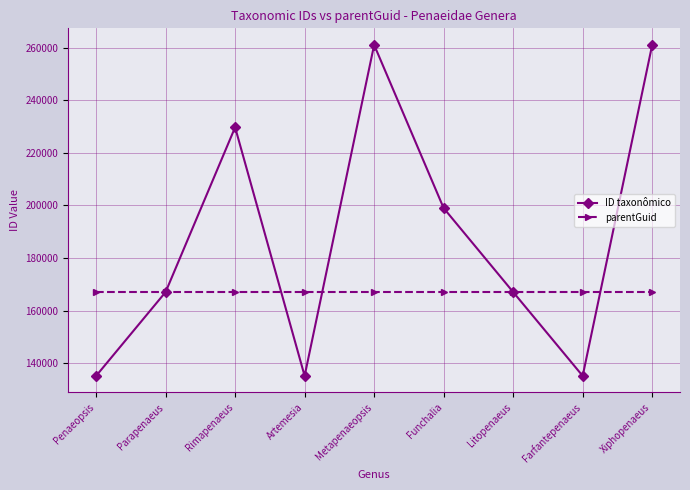

Is it true that parentGuid equals 167024 at Penaeopsis?

True